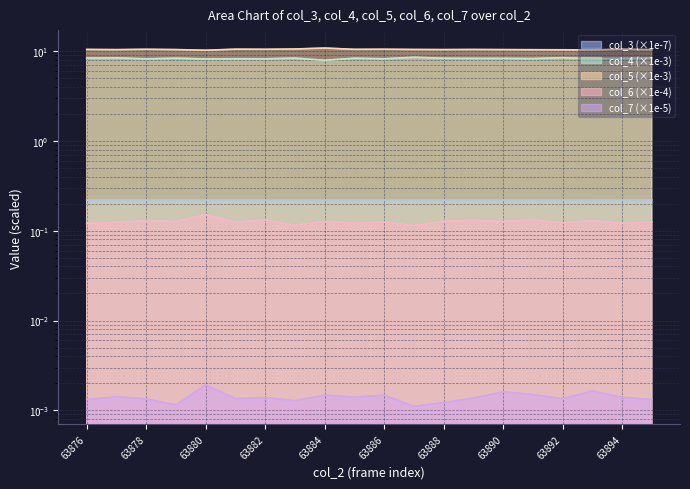

Where is the first local maximum for col_7?

63877